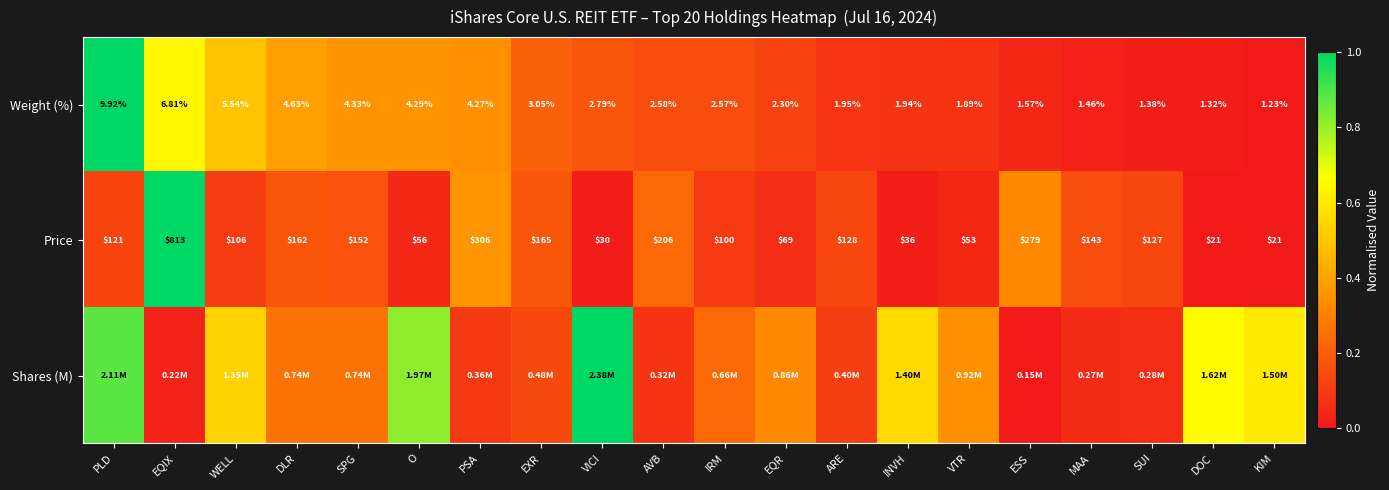

Where does the Price series first go above 127?

EQIX